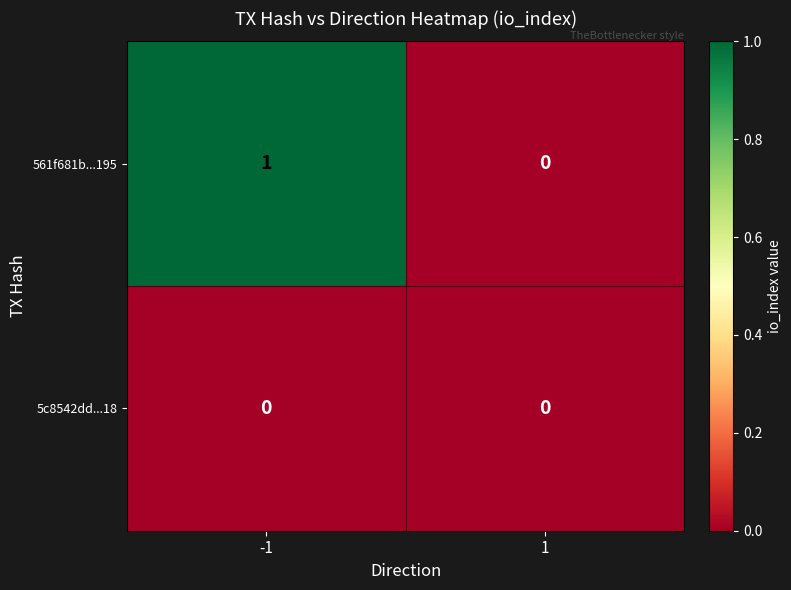

List the series in order of their peak value, lowest first.

5c8542dd...18, 561f681b...195